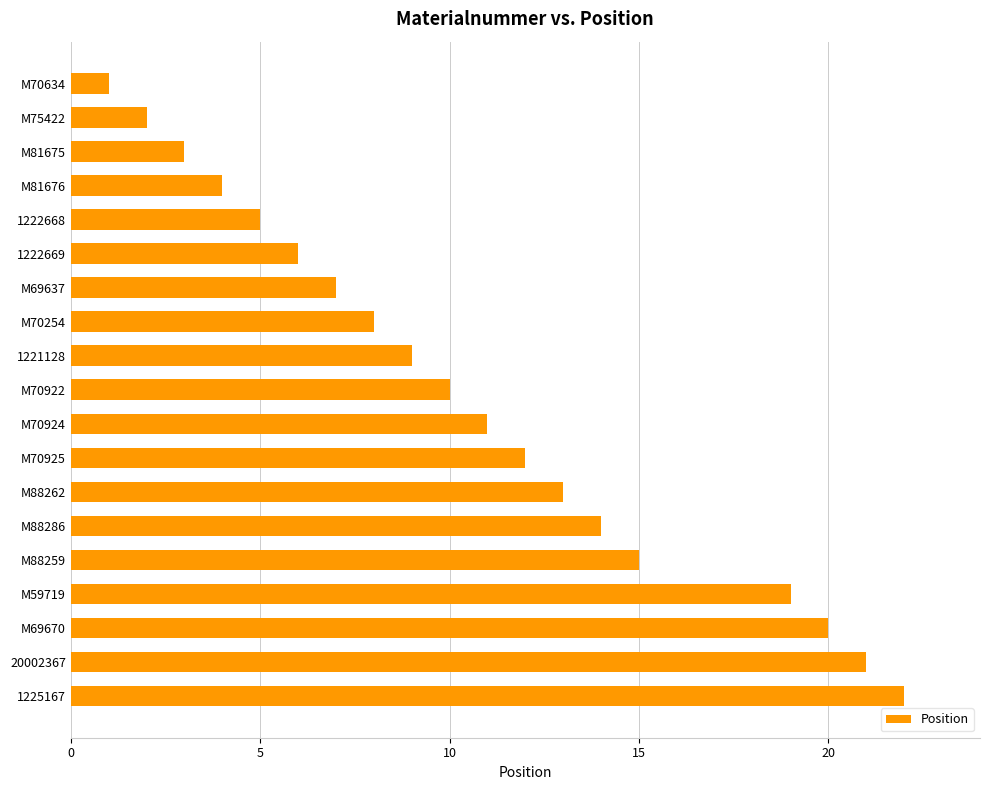

What is the average value?

11